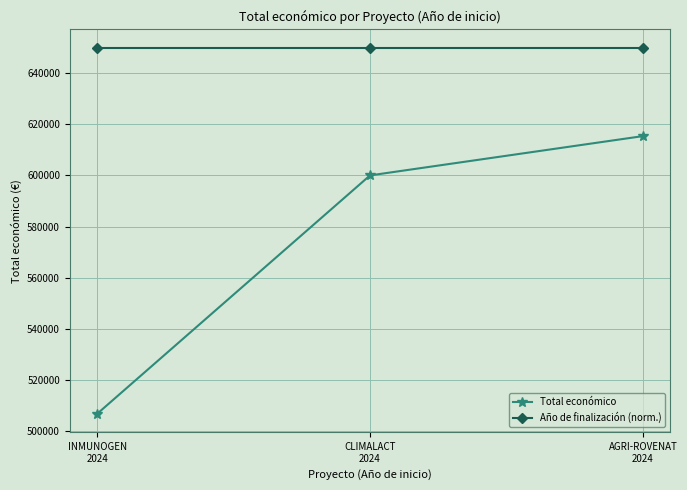

What is the minimum value shown in the chart?

506703